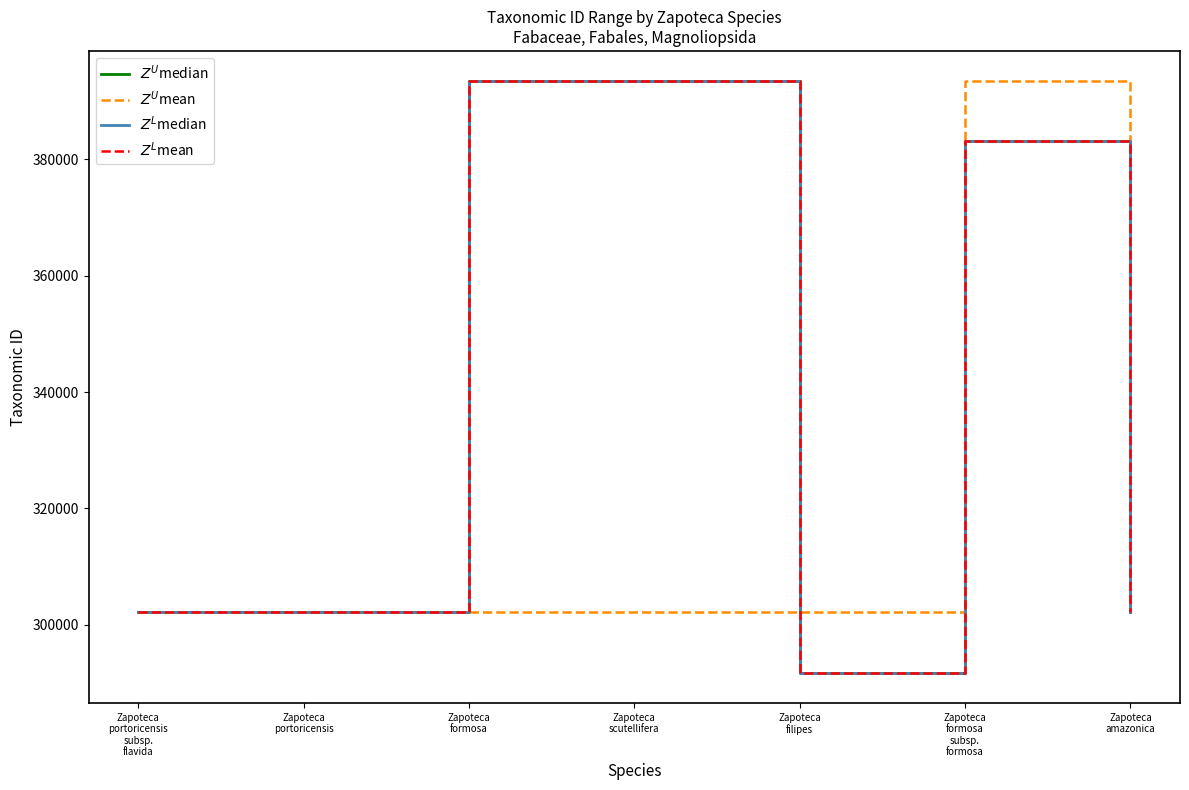

At which label does $Z^U$mean reach its peak?

Zapoteca
formosa
subsp.
formosa